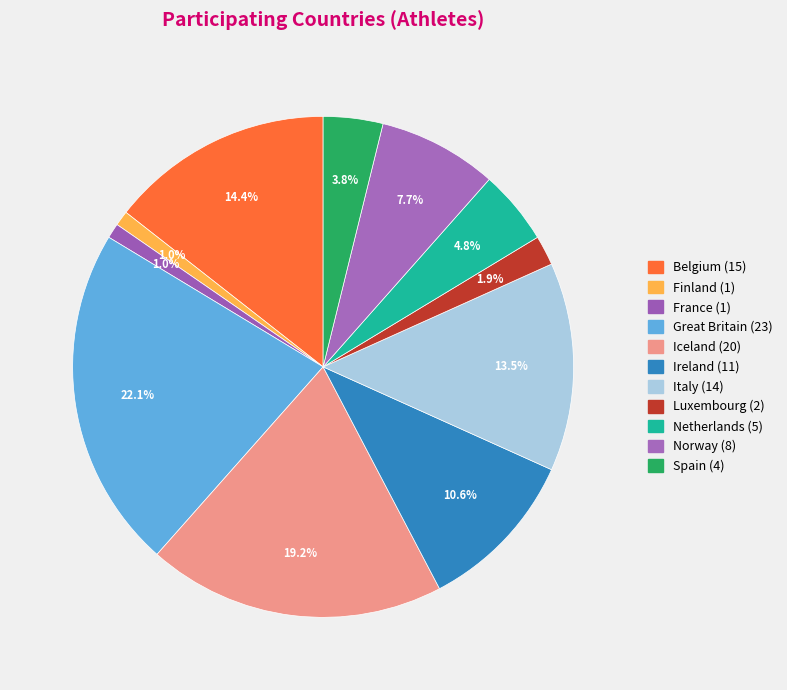

To the nearest percent, what is the combined percentage of Spain and Iceland?

23%